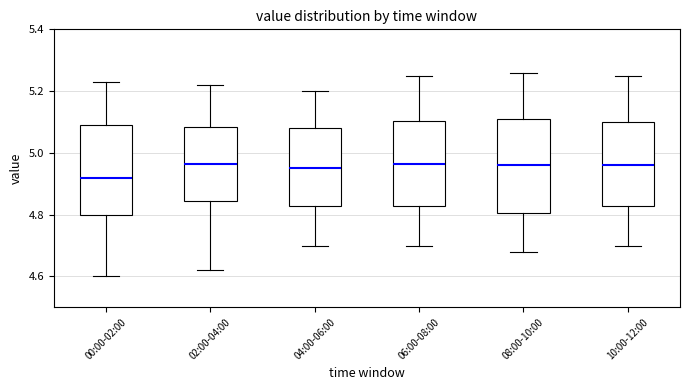

Reading left to right, transcribe this box plot: for each box, give where its median line is, the range the box spans, and where its two whiskers end, as read against the y-axis. The values are not printed on the chart, so give them approximately, as read against the axis.

00:00-02:00: median 4.92, box 4.80 to 5.10, whiskers 4.60 to 5.24
02:00-04:00: median 4.96, box 4.84 to 5.08, whiskers 4.62 to 5.22
04:00-06:00: median 4.96, box 4.82 to 5.08, whiskers 4.70 to 5.20
06:00-08:00: median 4.96, box 4.82 to 5.10, whiskers 4.70 to 5.26
08:00-10:00: median 4.96, box 4.80 to 5.12, whiskers 4.68 to 5.26
10:00-12:00: median 4.96, box 4.82 to 5.10, whiskers 4.70 to 5.26